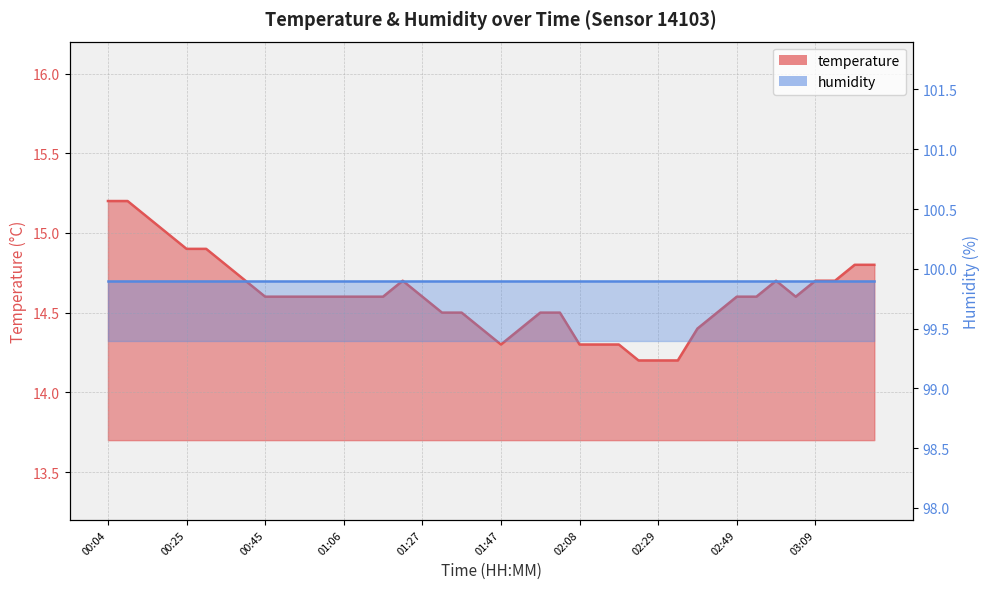

The value at 03:04 is 3.2. True or false?

False